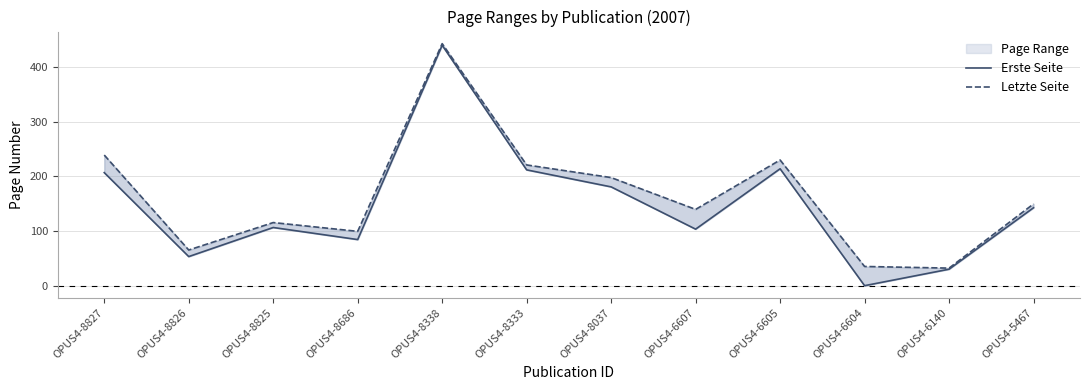

At which label is Letzte Seite closest to 237?

OPUS4-8827